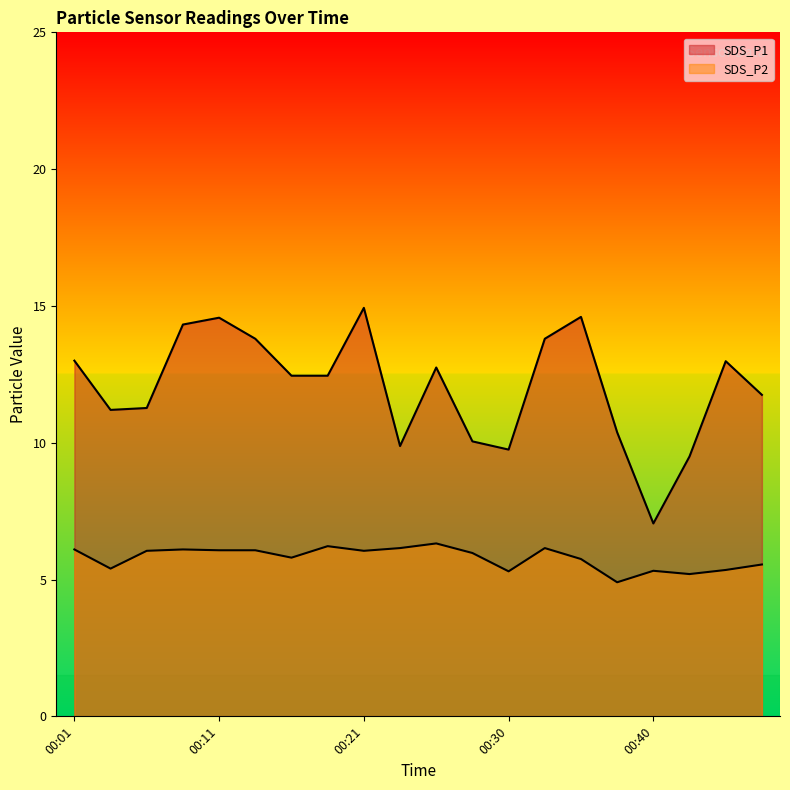

In SDS_P1, how many points are lower than both neighbors (excluding endpoints)?

4